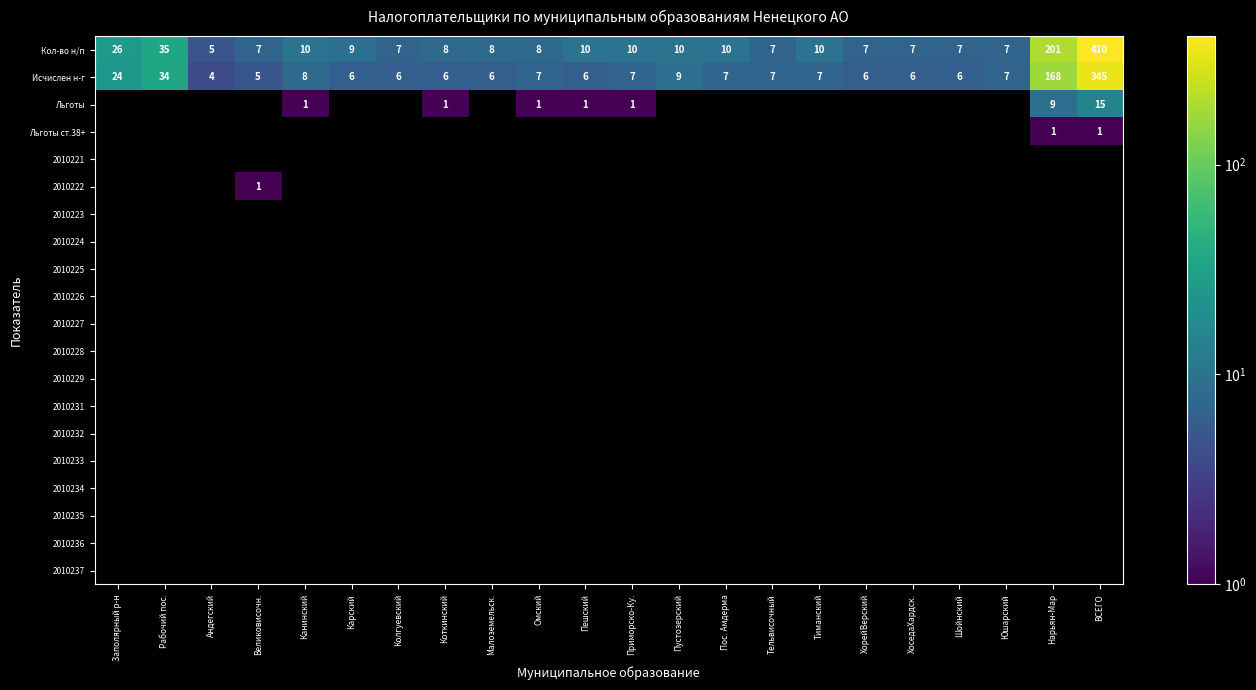

What is the approximate value of Исчислен н-г at Андегский?

4